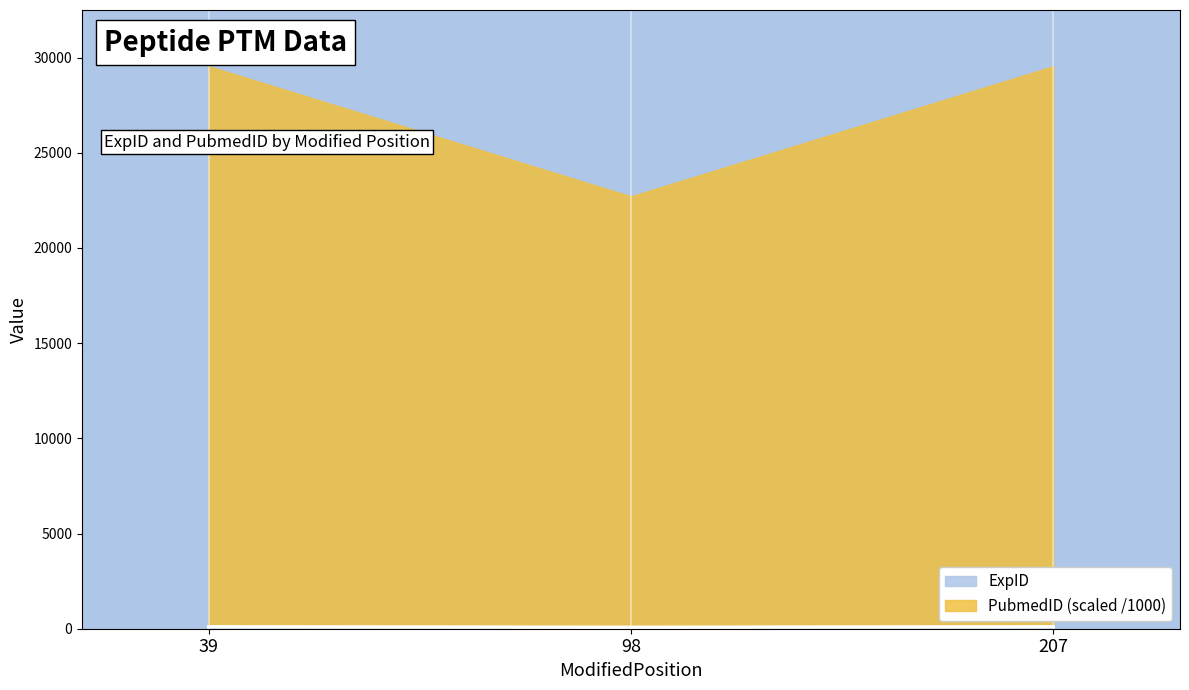

Rank the categories by value from lowest to highest.

98, 39, 207